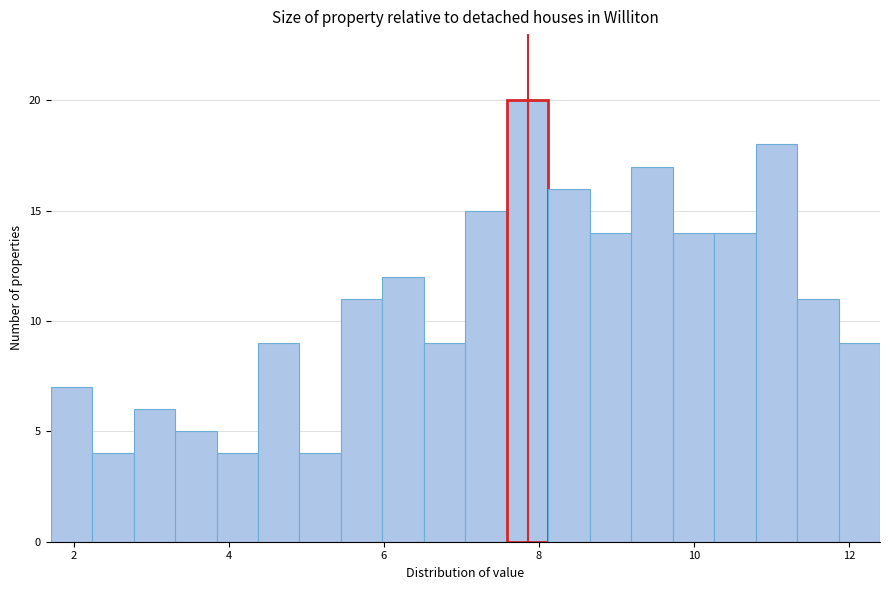

Read against the x-axis, roughly where is the centre of the tallest bar?

7.8